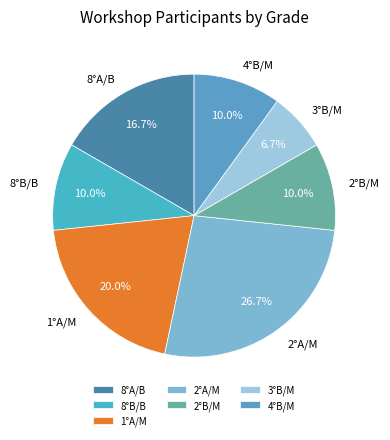

Which category has the biggest portion of the pie?

2°A/M